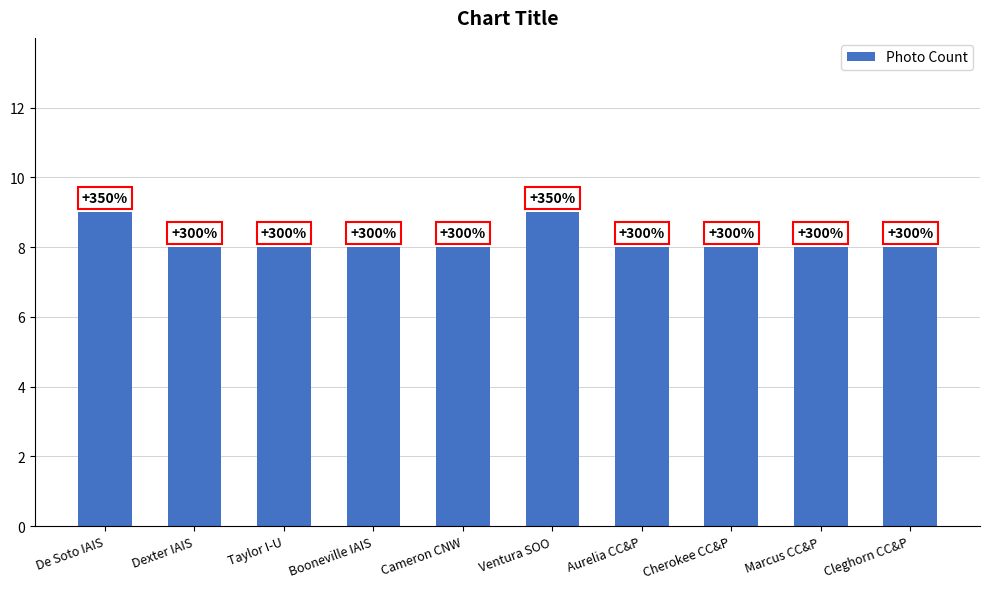

Between Cherokee CC&P and Dexter IAIS, which is larger?

Cherokee CC&P